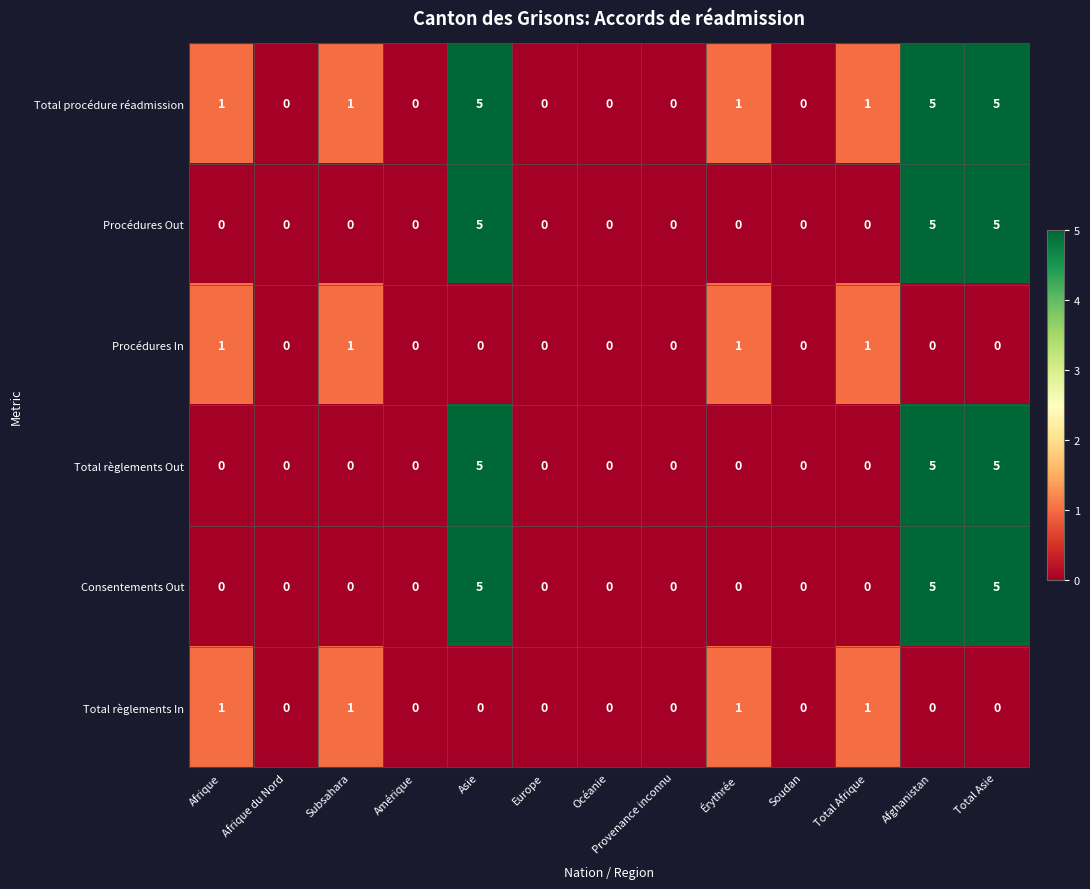

Count the Total règlements Out values in the range 0 to 1.

10